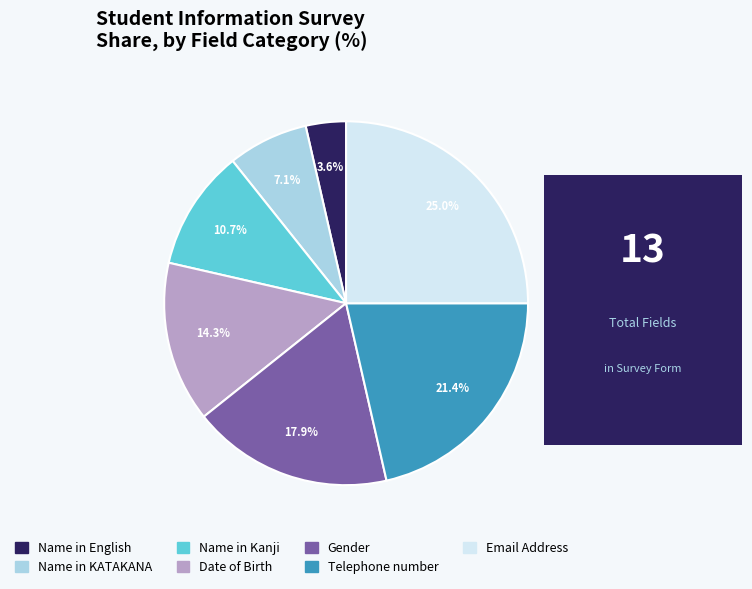

Is it true that Gender is 32% of the pie?

False